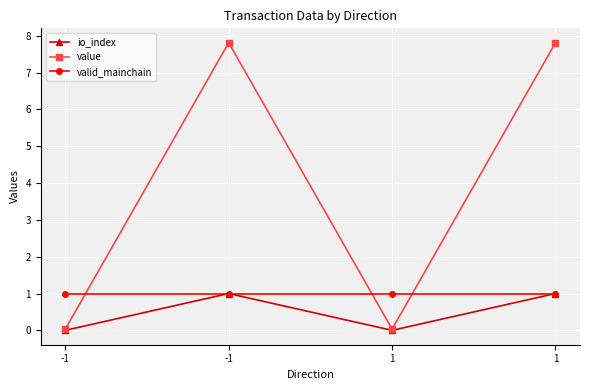

Which series has the largest range (max minus min)?

value